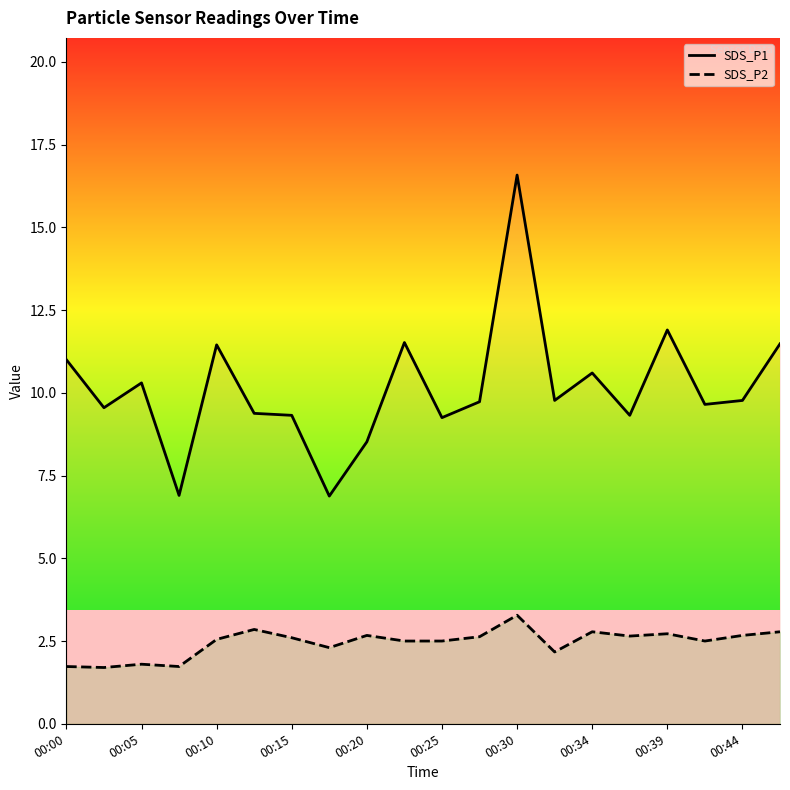

What is the minimum value shown in the chart?

1.7